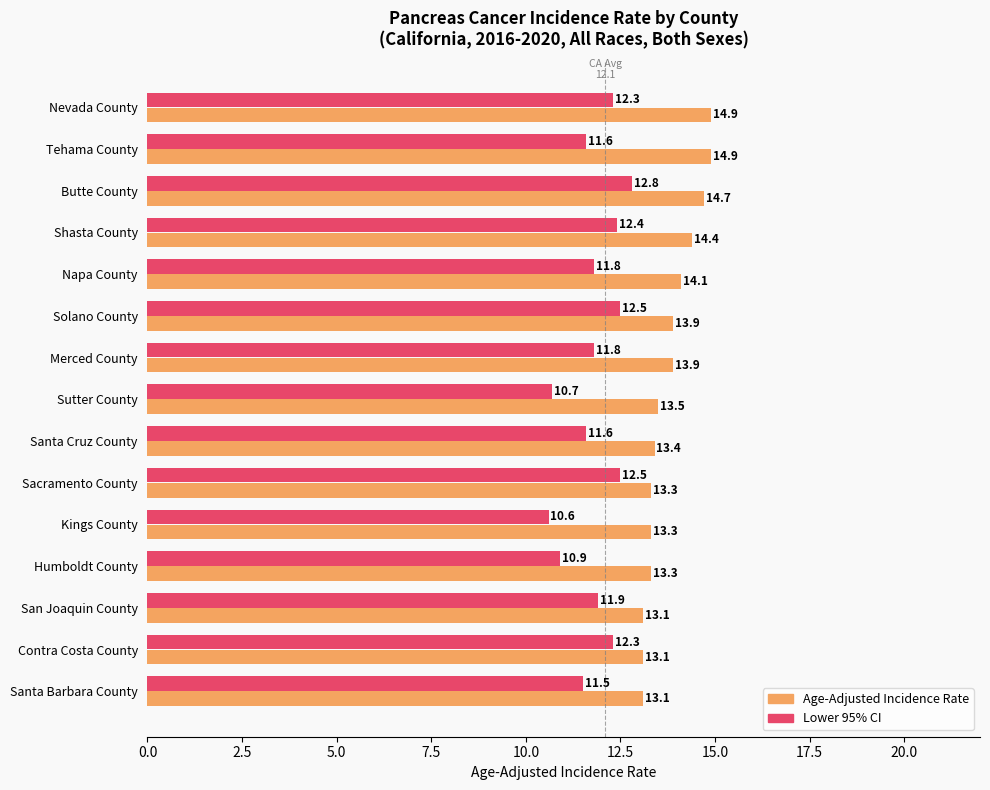

What is the difference between the maximum and second lowest values in the Age-Adjusted Incidence Rate series?

1.8